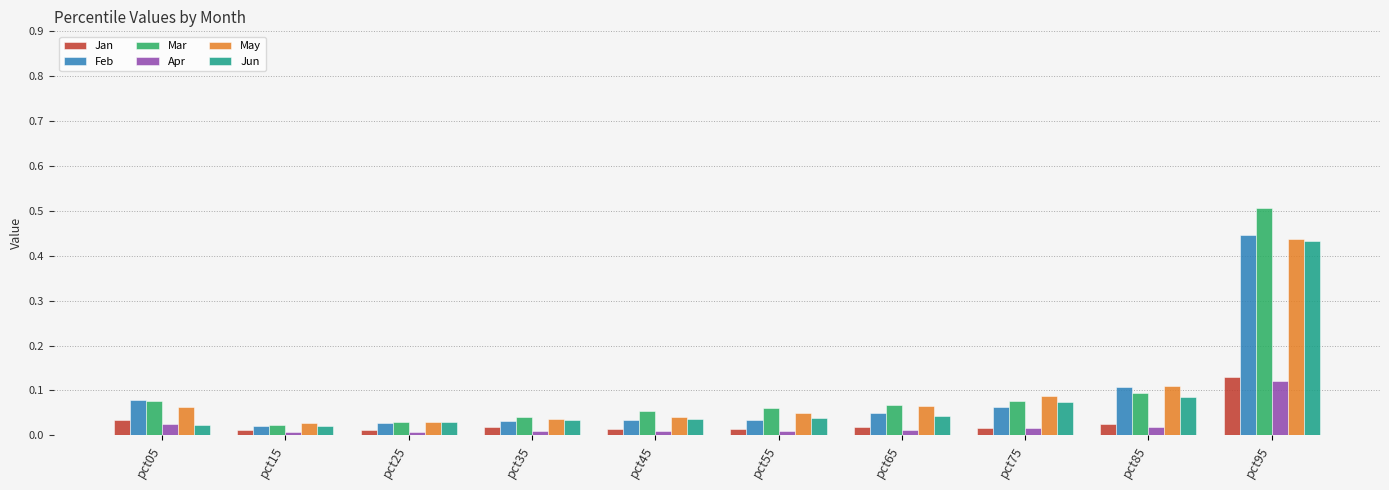

At how many categories does at least one series exceed 0?

10